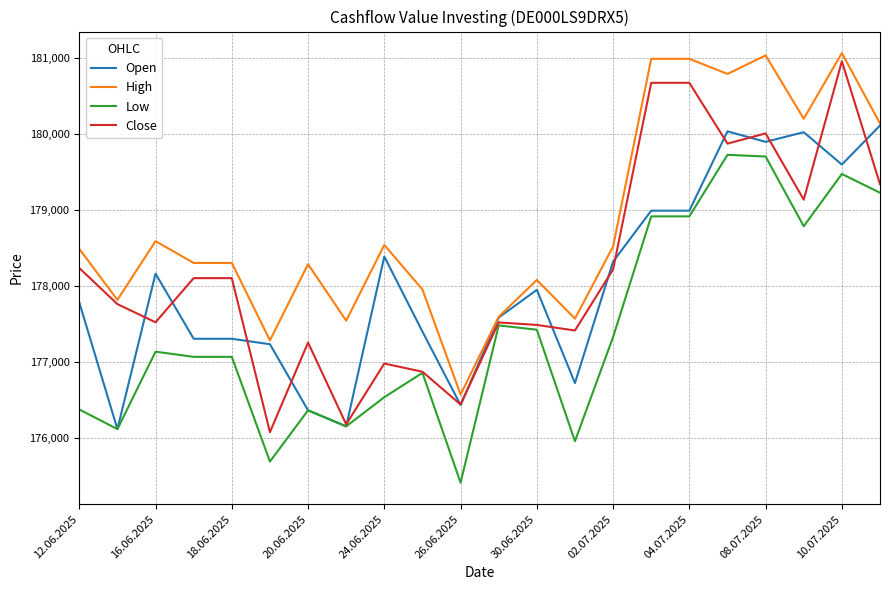

Which series has the largest total across all categories?

High